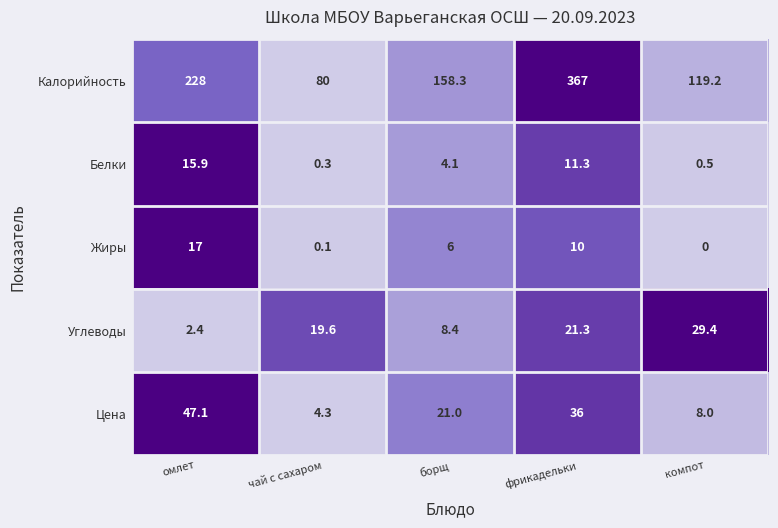

Is it true that Цена equals 14.0 at компот?

False